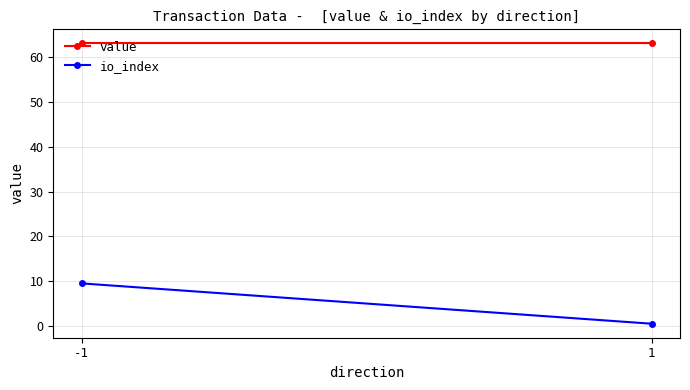

Is the value of io_index at 1 greater than the value of value at -1?

No